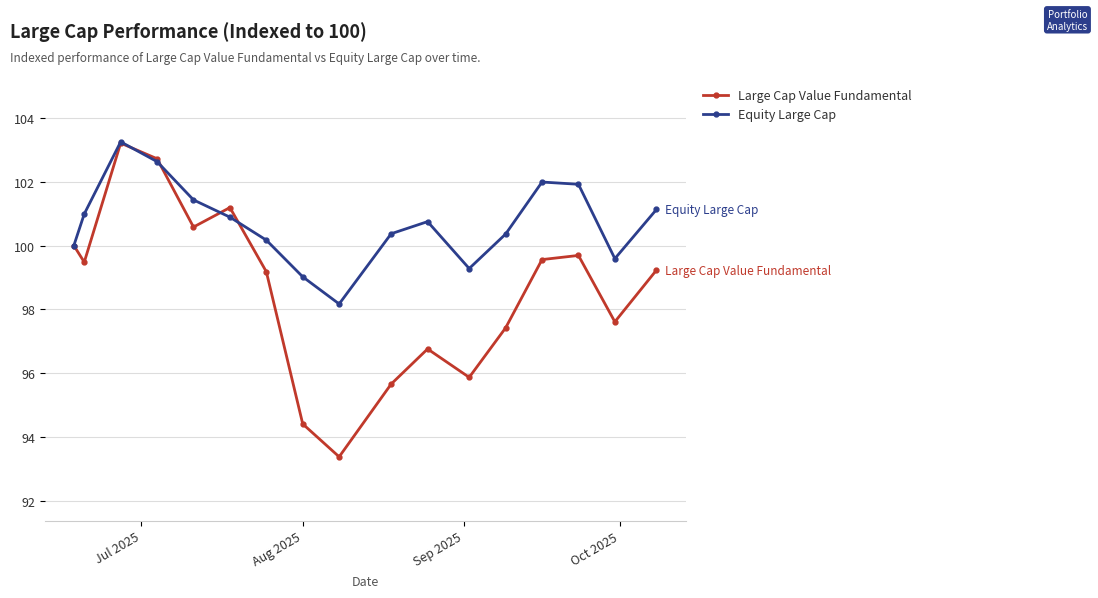

In Equity Large Cap, how many points are higher than both neighbors (excluding endpoints)?

3